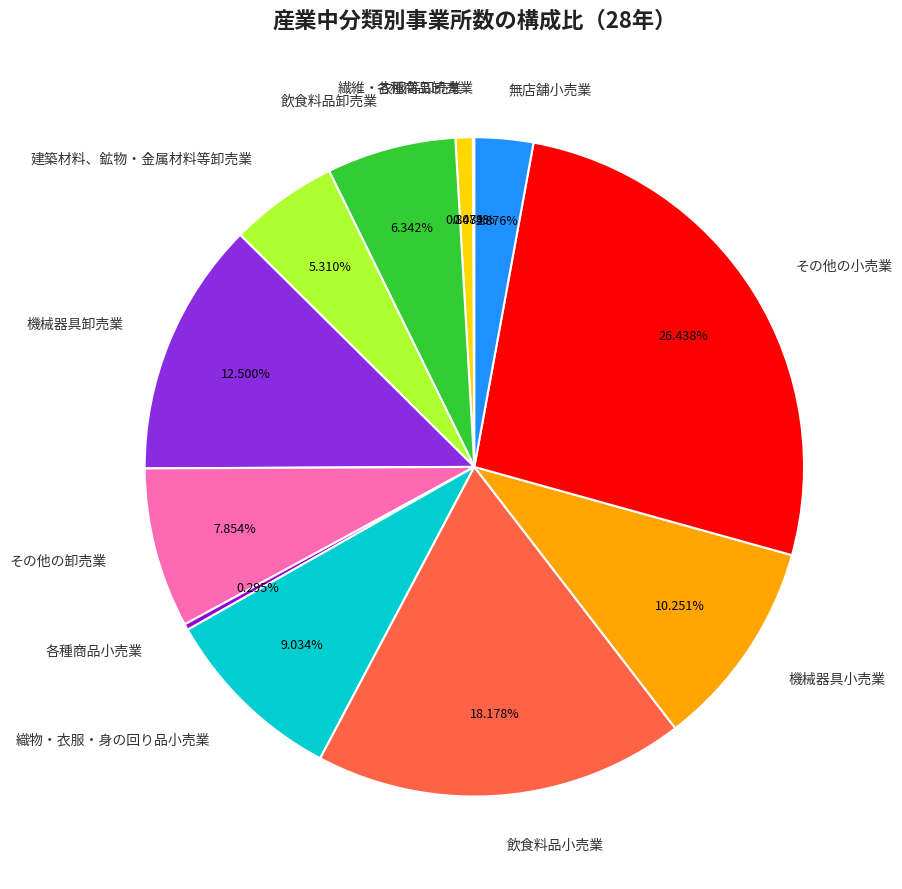

True or false: その他の卸売業 accounts for 8% of the total.

True